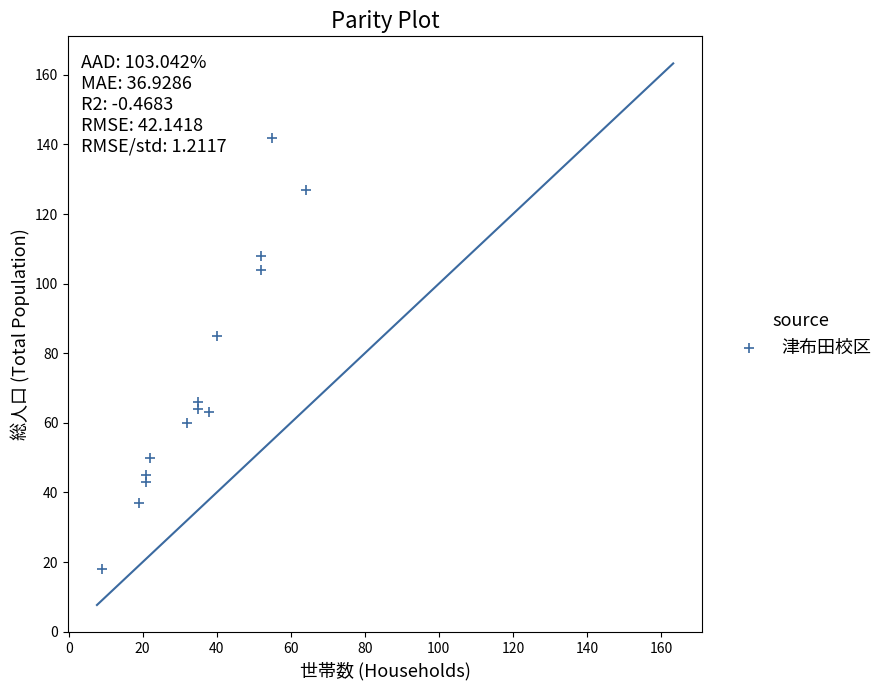

What is the range of Y values (max minus min)?

124